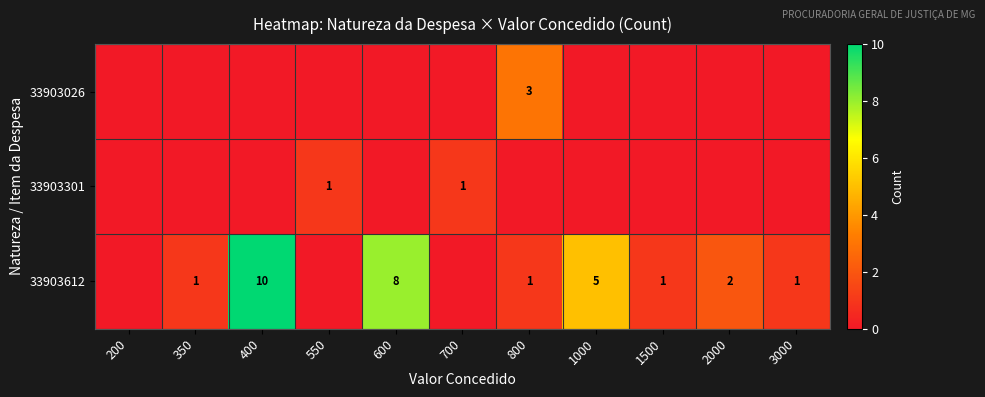

True or false: 33903301 has a value of 1 at 550.

True